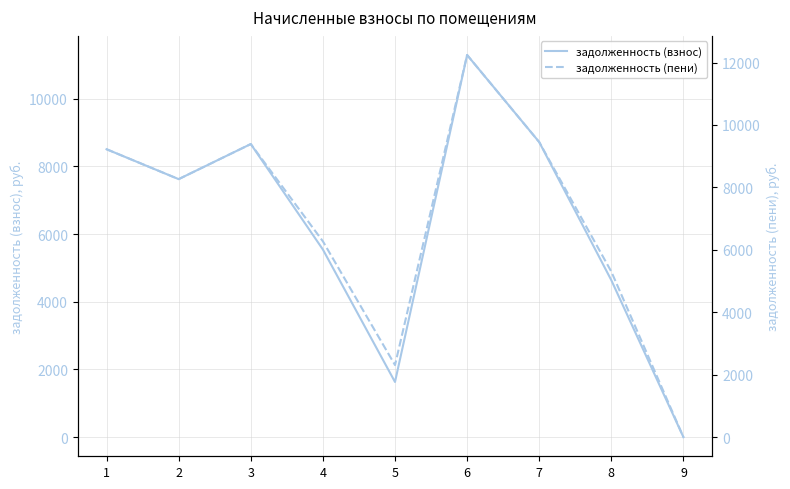

At which category does задолженность (взнос) reach its first local peak?

3